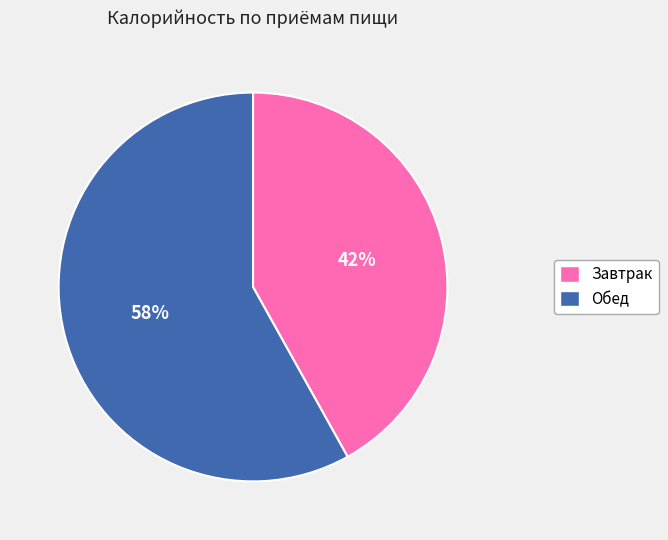

To the nearest percent, what is the difference between the Обед and Завтрак slice percentages?

16%